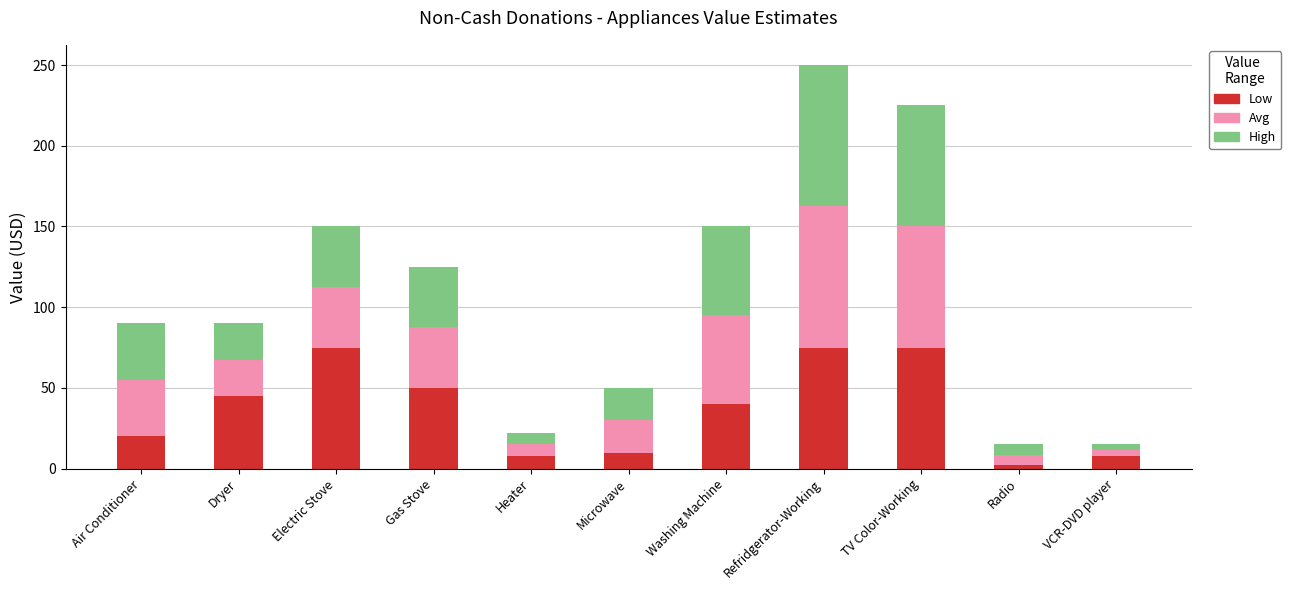

At which category is the sum across all series the highest?

Refridgerator-Working